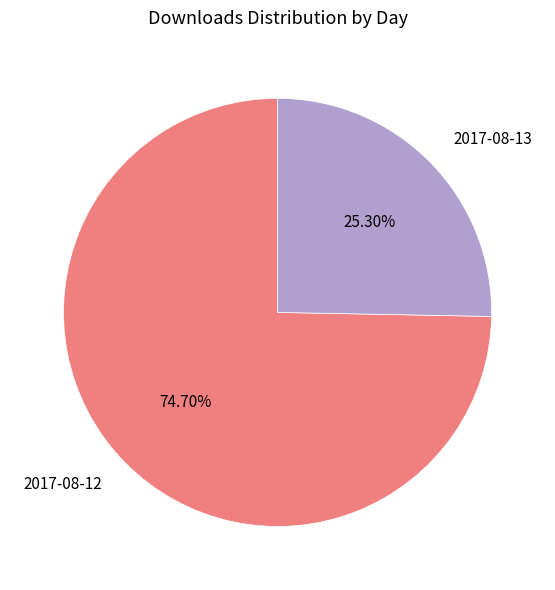

True or false: 2017-08-13 accounts for 25% of the total.

True